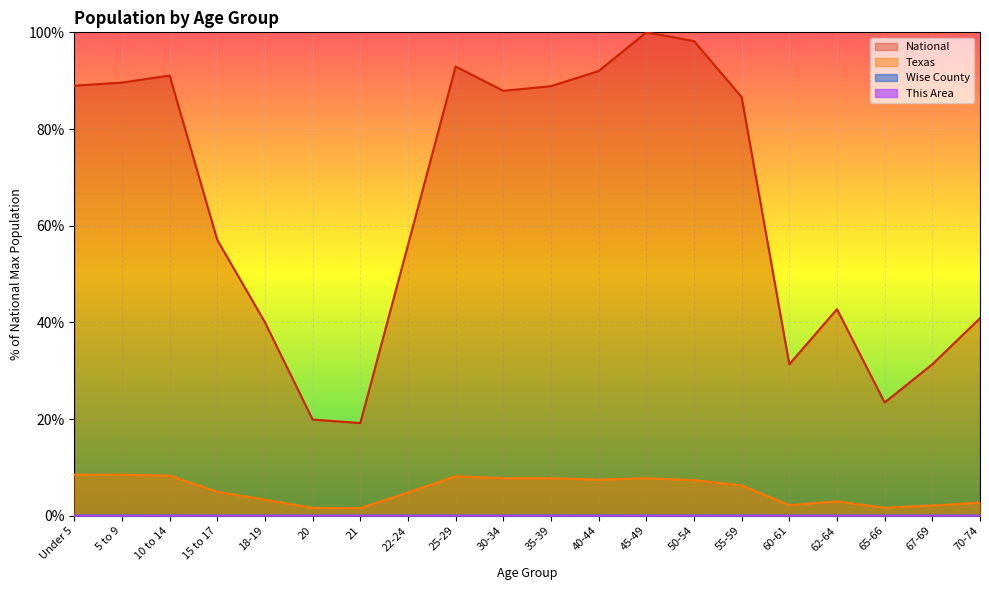

Reading left to right, list all the values displayed in this chart.

This Area: 0.0	0.0	0.0	0.0	0.0	0.0	0.0	0.0	0.0	0.0	0.0	0.0	0.0	0.0	0.0	0.0	0.0	0.0	0.0	0.0
Wise County: 0.0	0.0	0.0	0.0	0.0	0.0	0.0	0.0	0.0	0.0	0.0	0.0	0.0	0.0	0.0	0.0	0.0	0.0	0.0	0.0
Texas: 8.5	8.5	8.3	5.0	3.3	1.6	1.6	4.8	8.2	7.8	7.8	7.5	7.8	7.4	6.3	2.2	3.0	1.6	2.1	2.7
National: 89.0	89.6	91.1	57.0	40.0	19.9	19.2	56.0	92.9	87.9	88.9	92.0	100.0	98.2	86.6	31.3	42.7	23.4	31.3	40.9